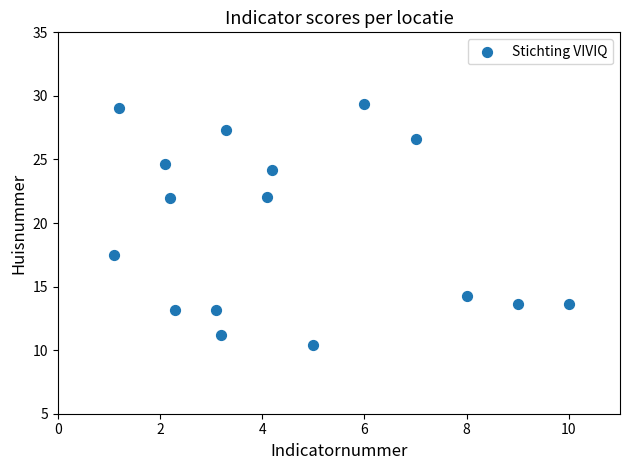

What is the range of Y values (max minus min)?

19.0